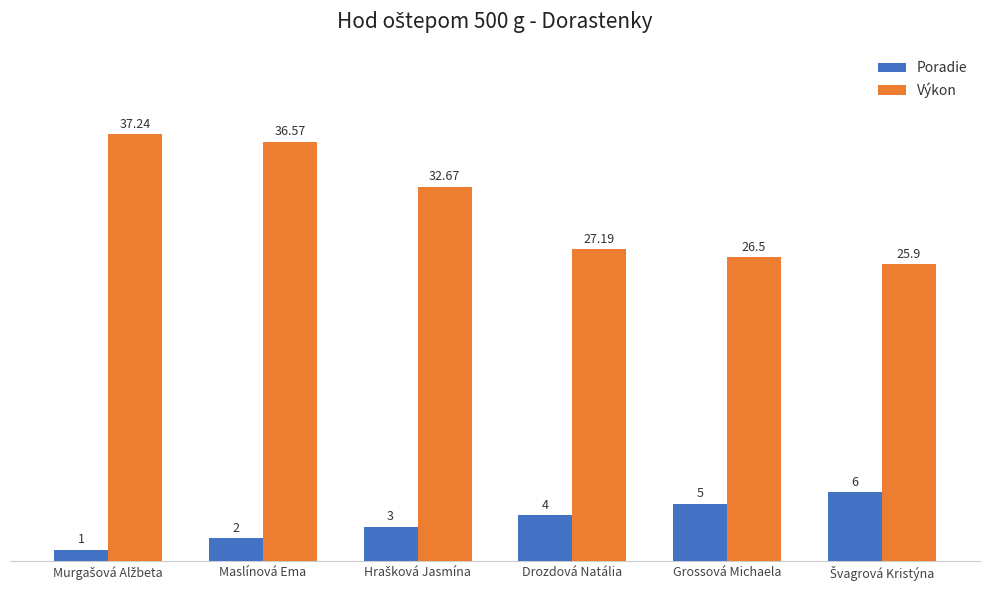

Which series has the widest spread of values?

Výkon